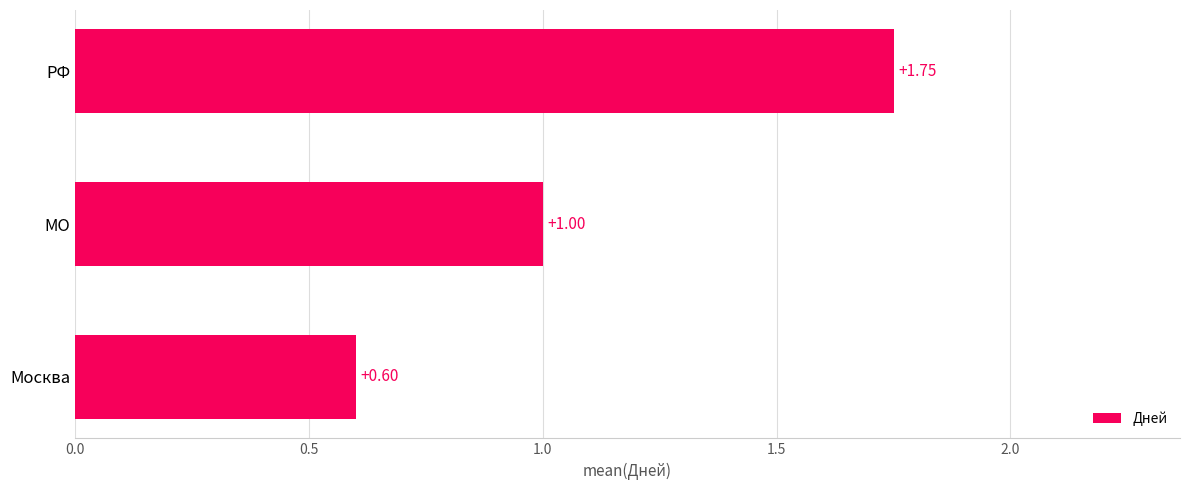

Count the number of data series in this chart.

1